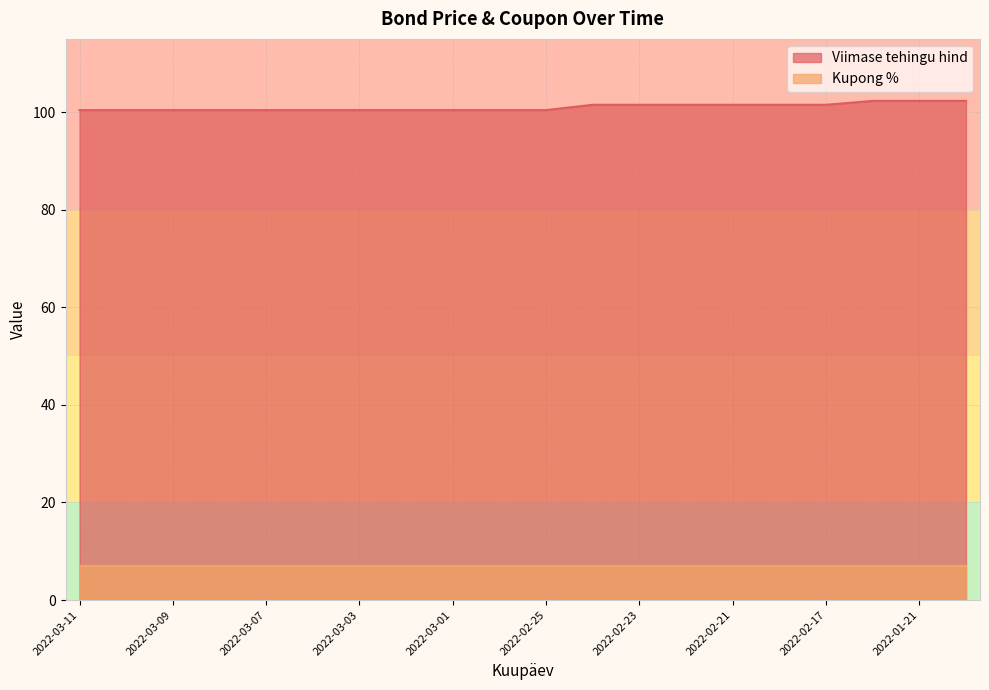

Approximately how many times larger is the value at 2022-02-25 compared to 2022-01-20?

1.0